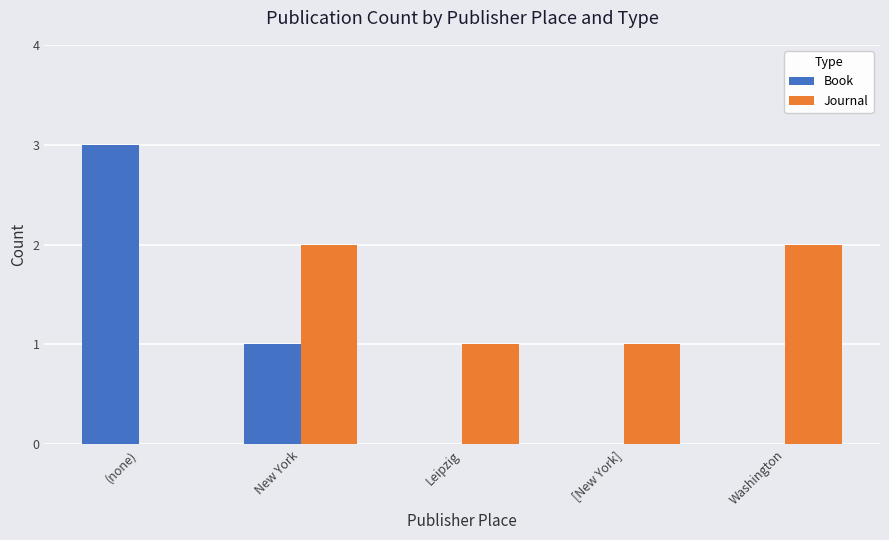

Which category has the highest value in the Book series?

(none)